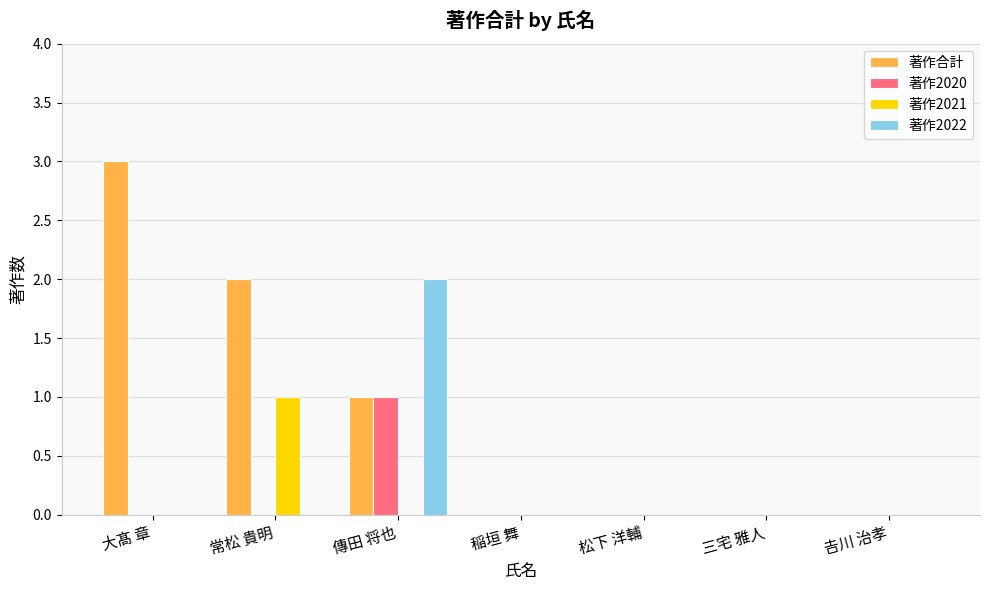

Are the bars grouped side by side (vs. stacked)?

Yes